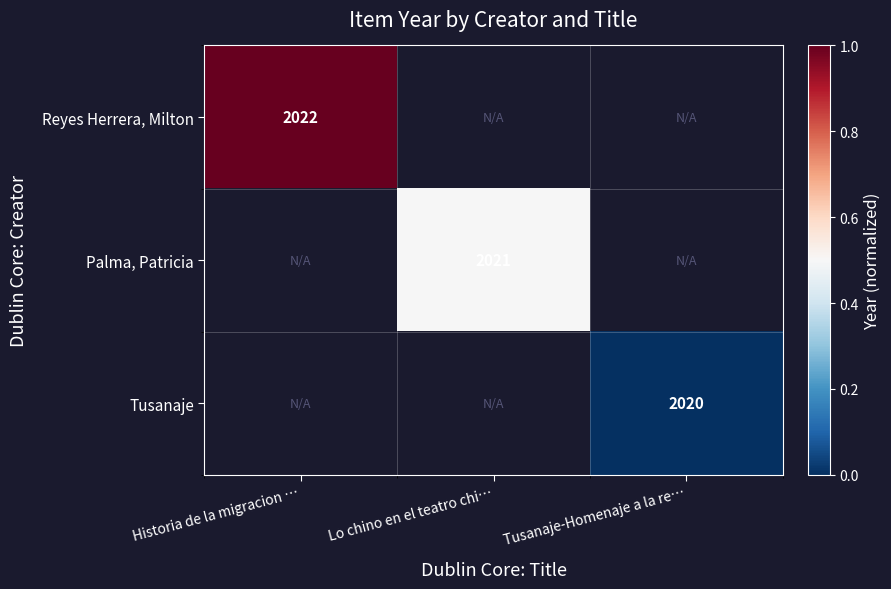

At how many categories does at least one series exceed 0?

2